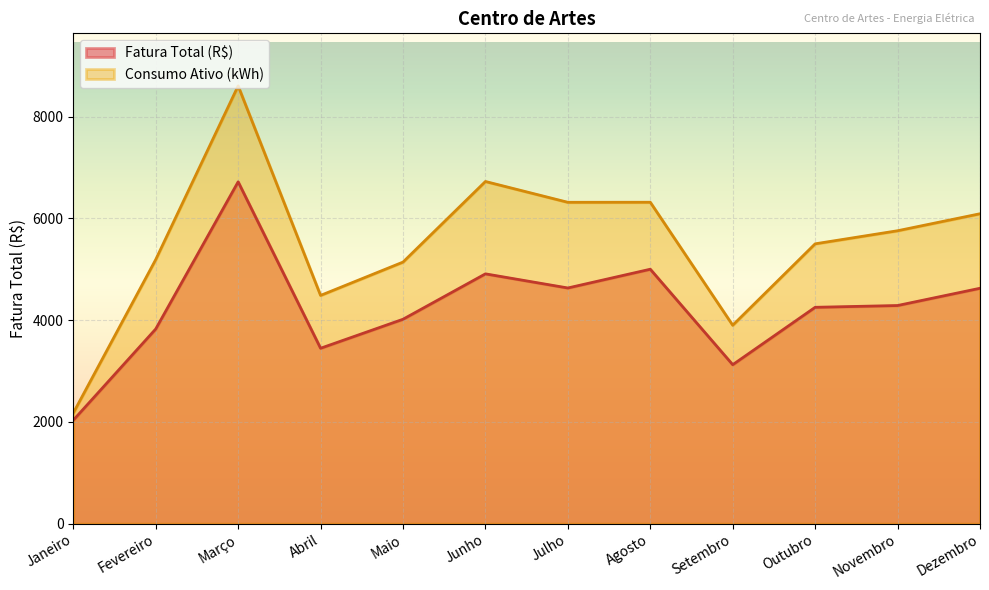

What is the average value of the Fatura Total (R$) series?

4238.8